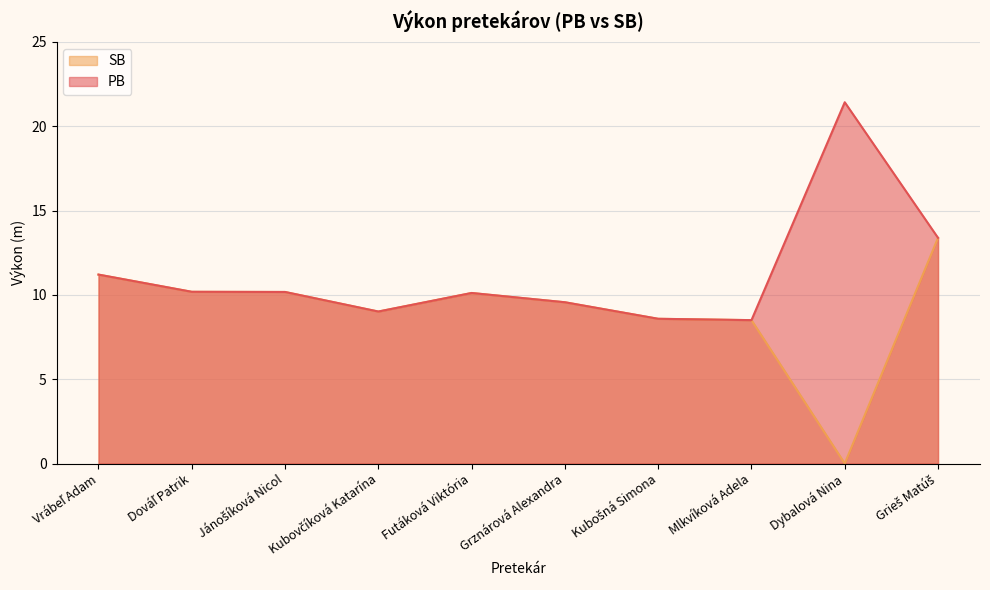

What is the label of the 9th point from the right?

Dováľ Patrik